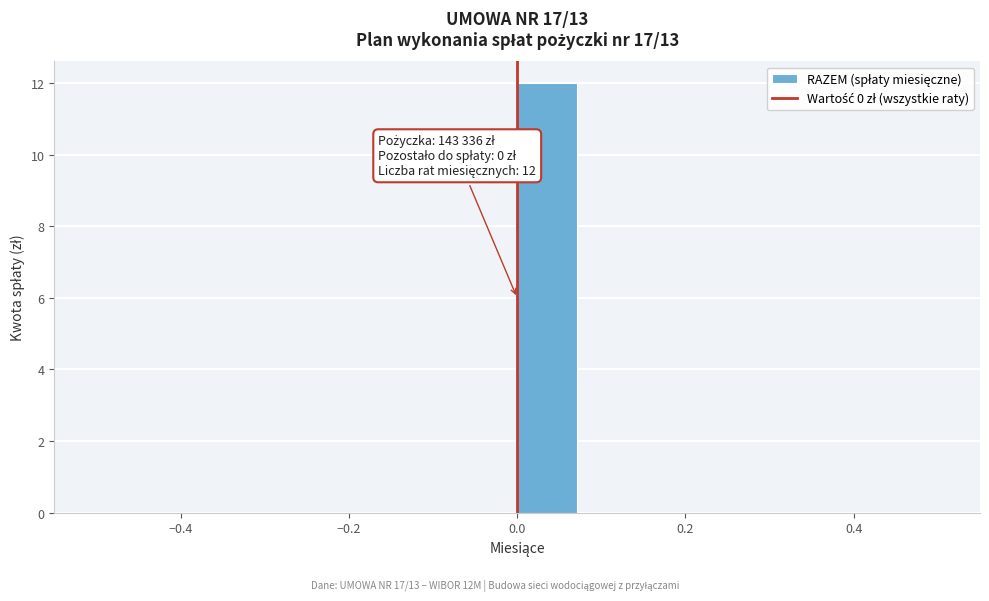

Around what value on the x-axis is the tallest bar? Give the approximate position of its centre, as read against the axis.

0.04